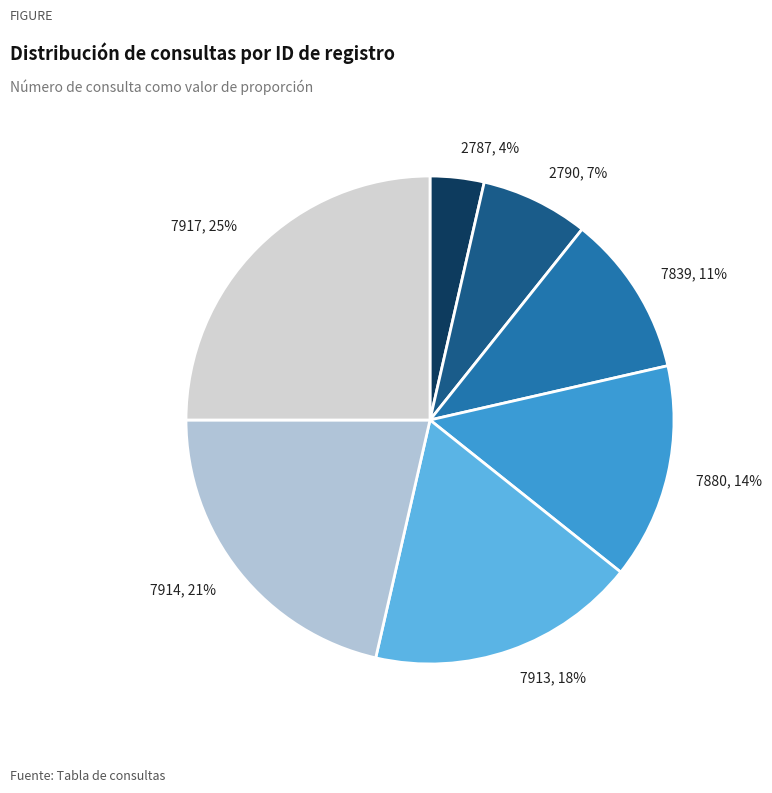

What is the largest slice in the pie chart?

7917